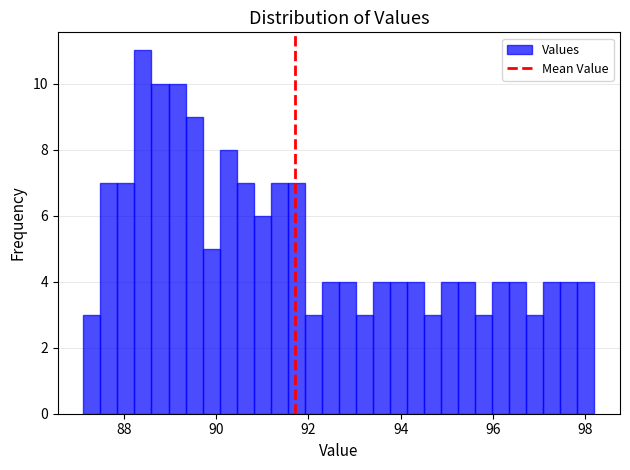

Around what value on the x-axis is the tallest bar? Give the approximate position of its centre, as read against the axis.

88.4